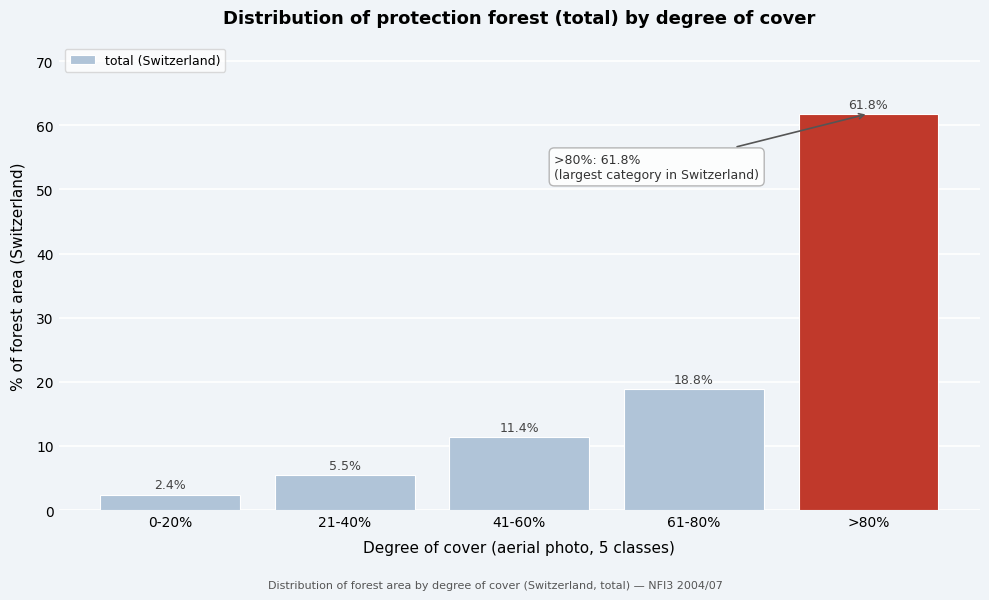

Reading left to right, extract all data points from this chart.

2.4	5.5	11.4	18.8	61.8